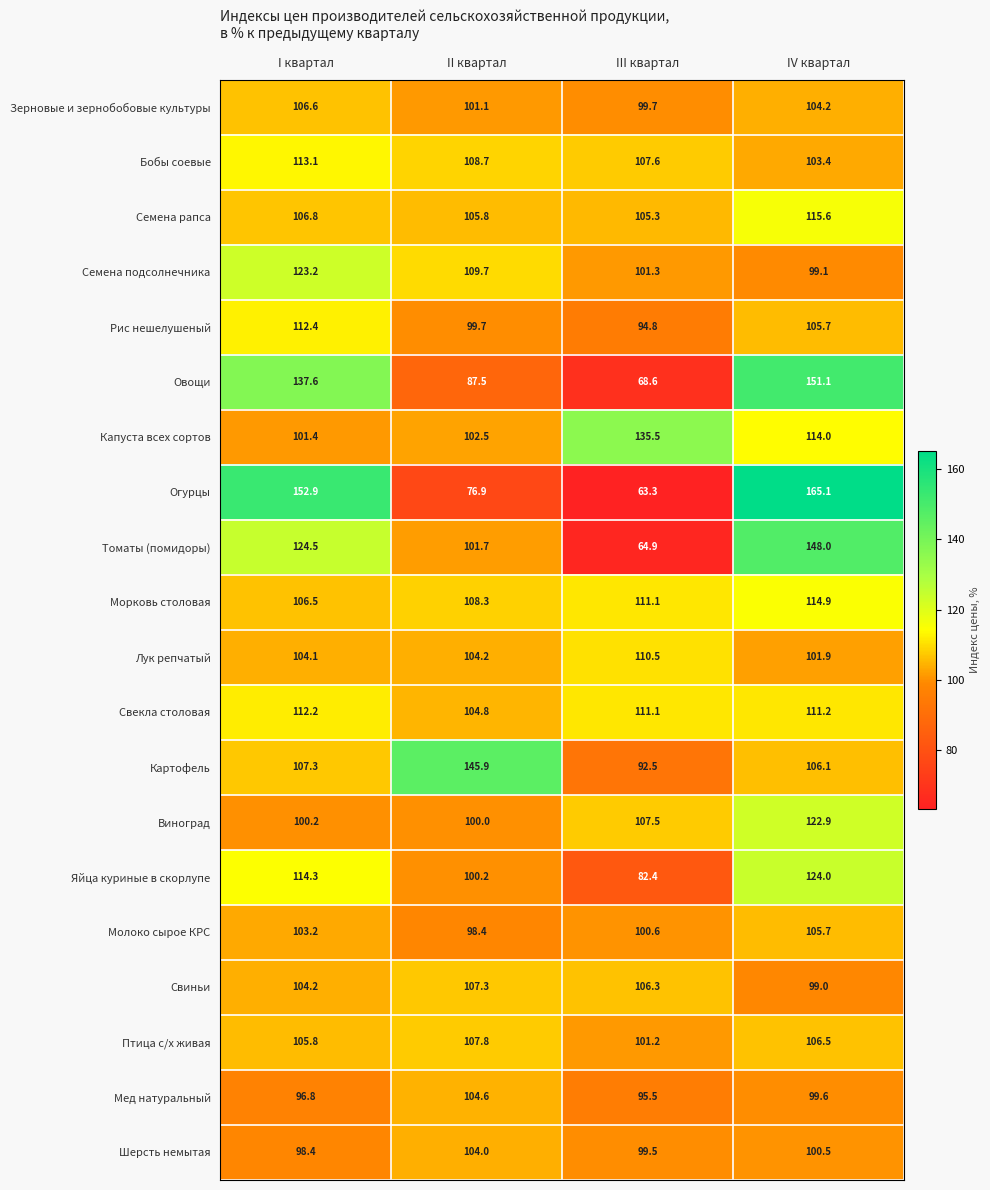

Which series changed the most between I квартал and II квартал?

Огурцы